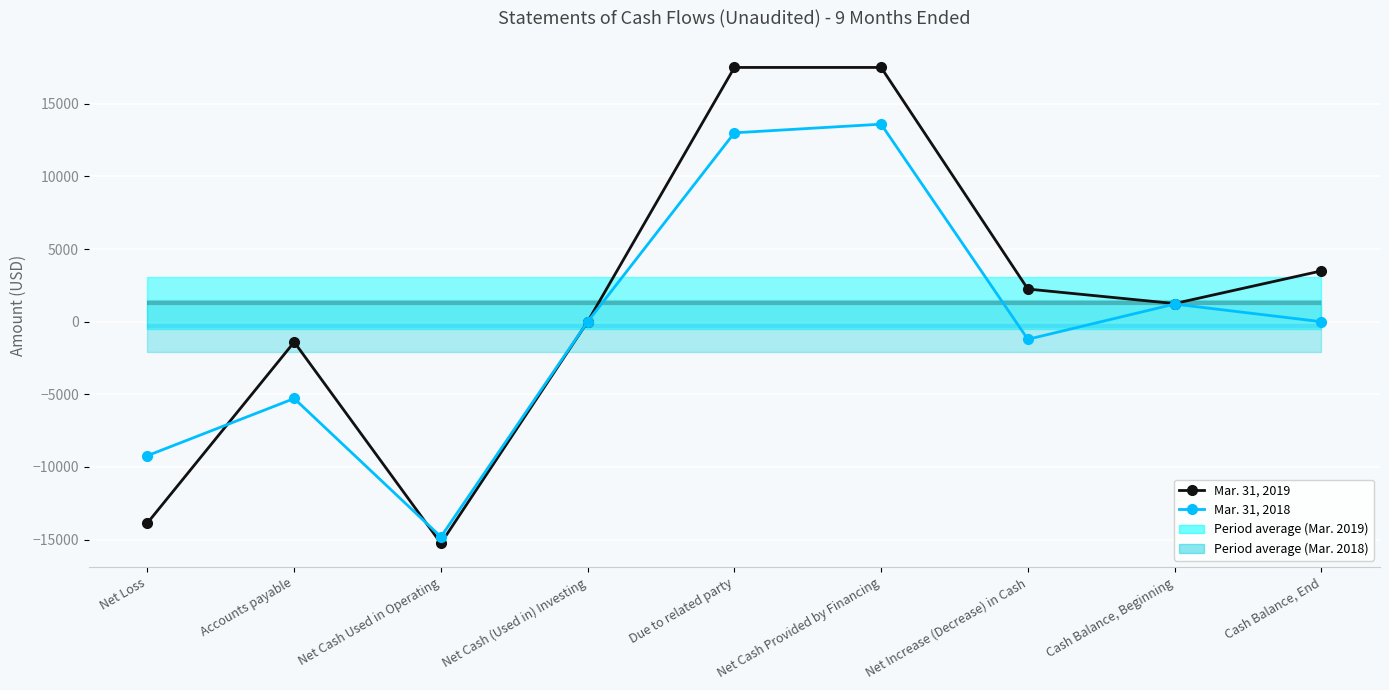

True or false: Mar. 31, 2019 has a value of 7905 at Due to related party.

False